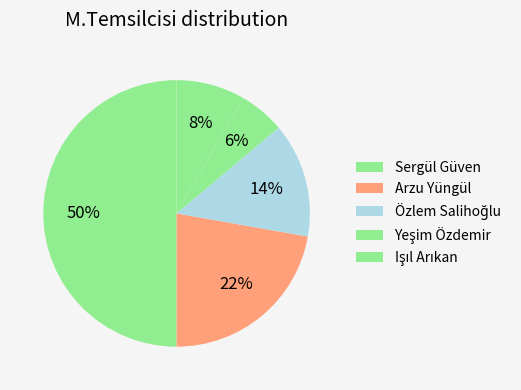

True or false: Yeşim Özdemir accounts for 6% of the total.

True